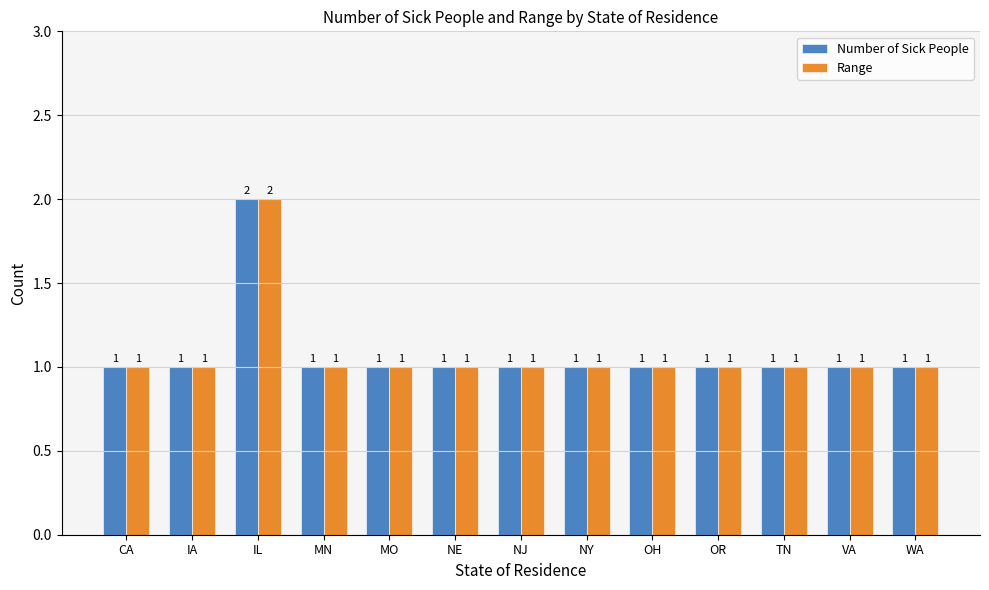

What is the total value across all series at IA?

2